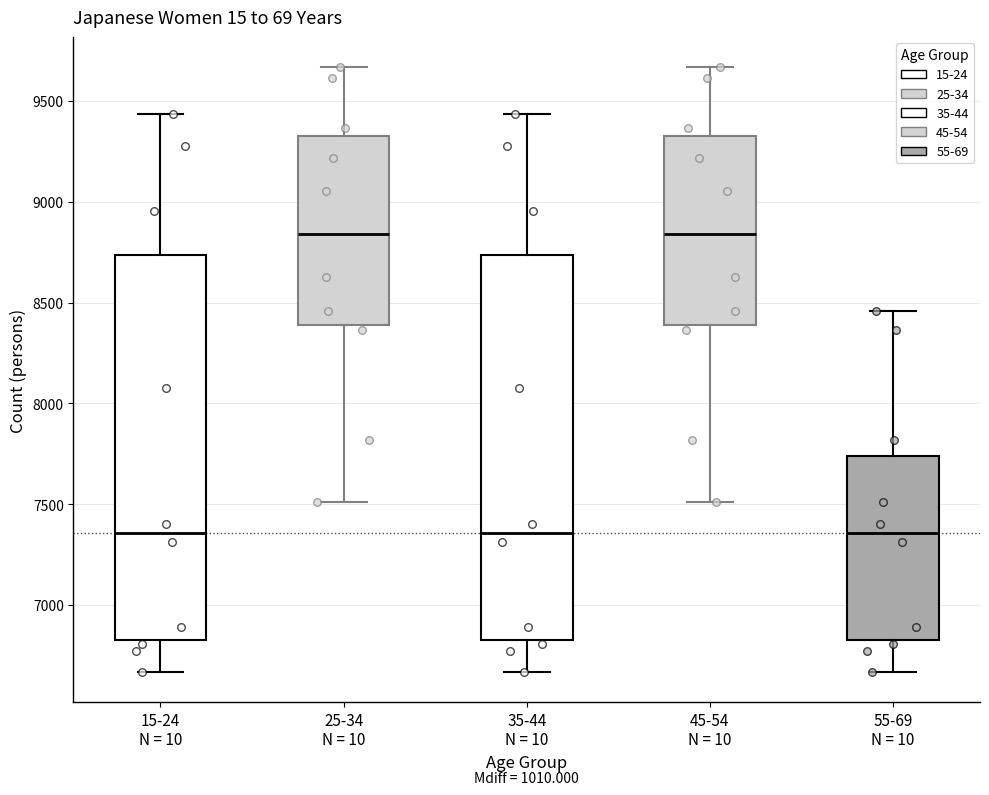

Where is the upper edge of the box for 35-44 N = 10 on the y-axis? The values are not printed on the chart, so give them approximately, as read against the axis.

8750